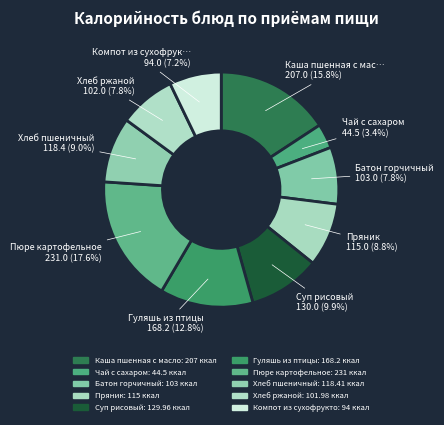

Count the number of slices in the pie.

10